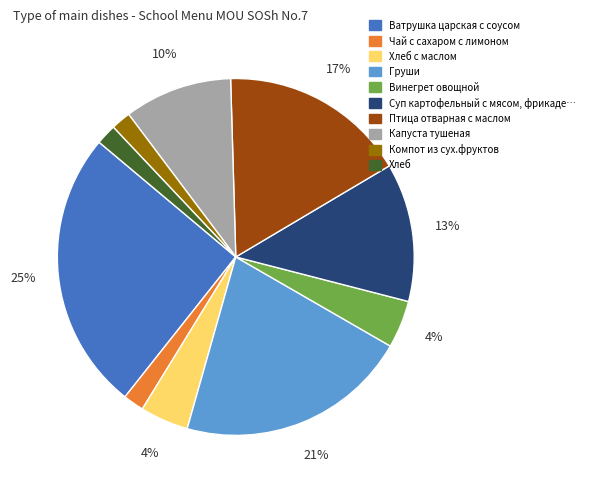

To the nearest percent, what is the average slice percentage?

10%